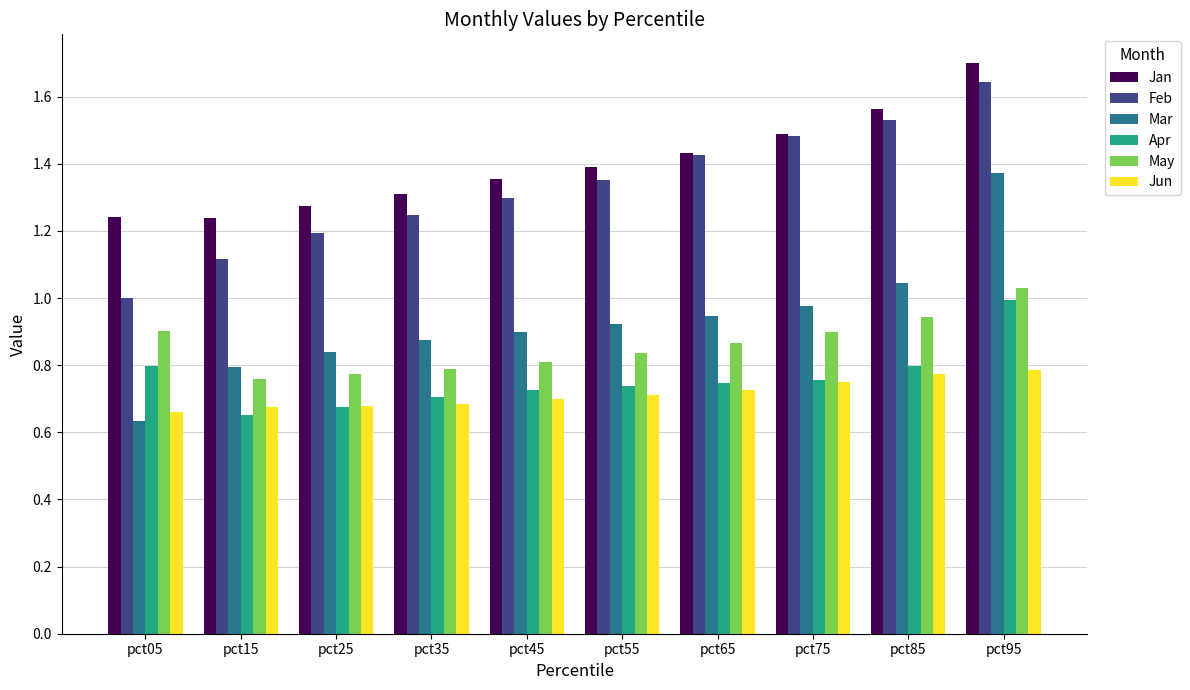

Between pct05 and pct45, which series saw the biggest shift?

Feb